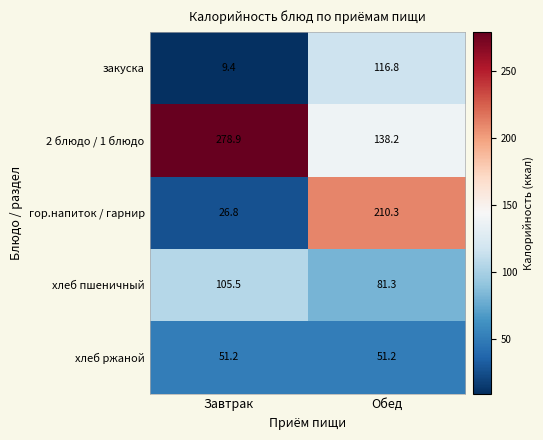

How many data points does each series have?

2